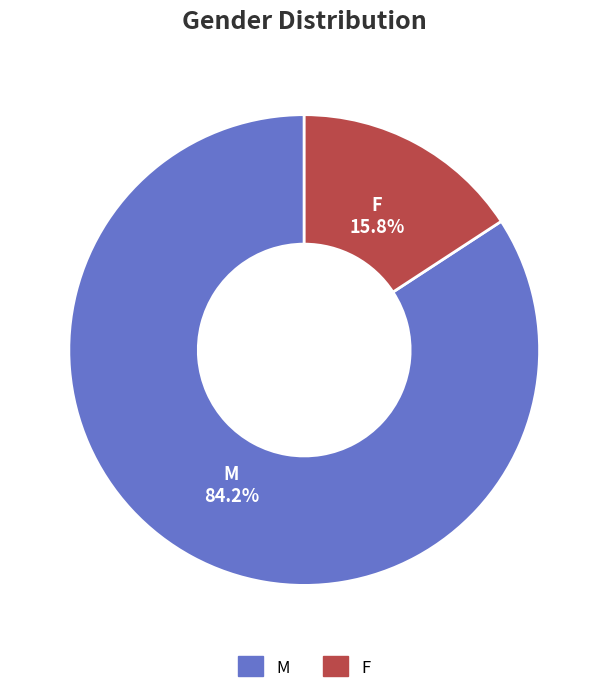

Does F account for over 50% of the chart?

No